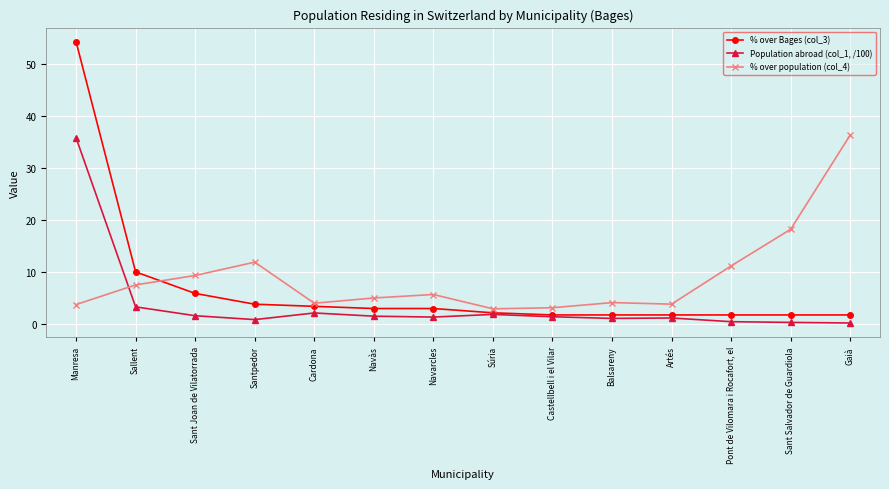

What is the average value of the % over Bages (col_3) series?

6.8